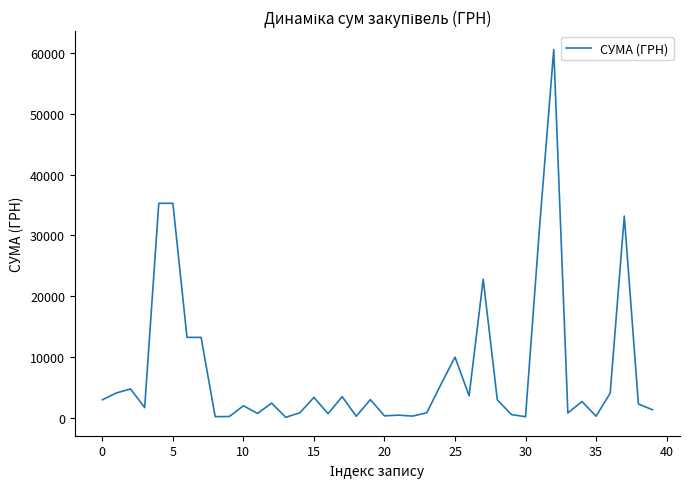

Count the number of categories in the chart.

40